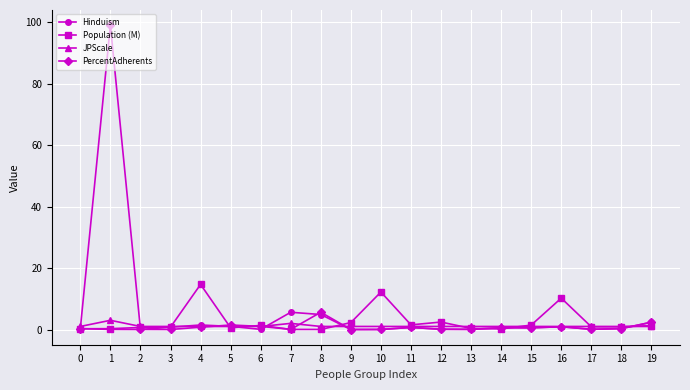

Does the chart have visible grid lines?

Yes